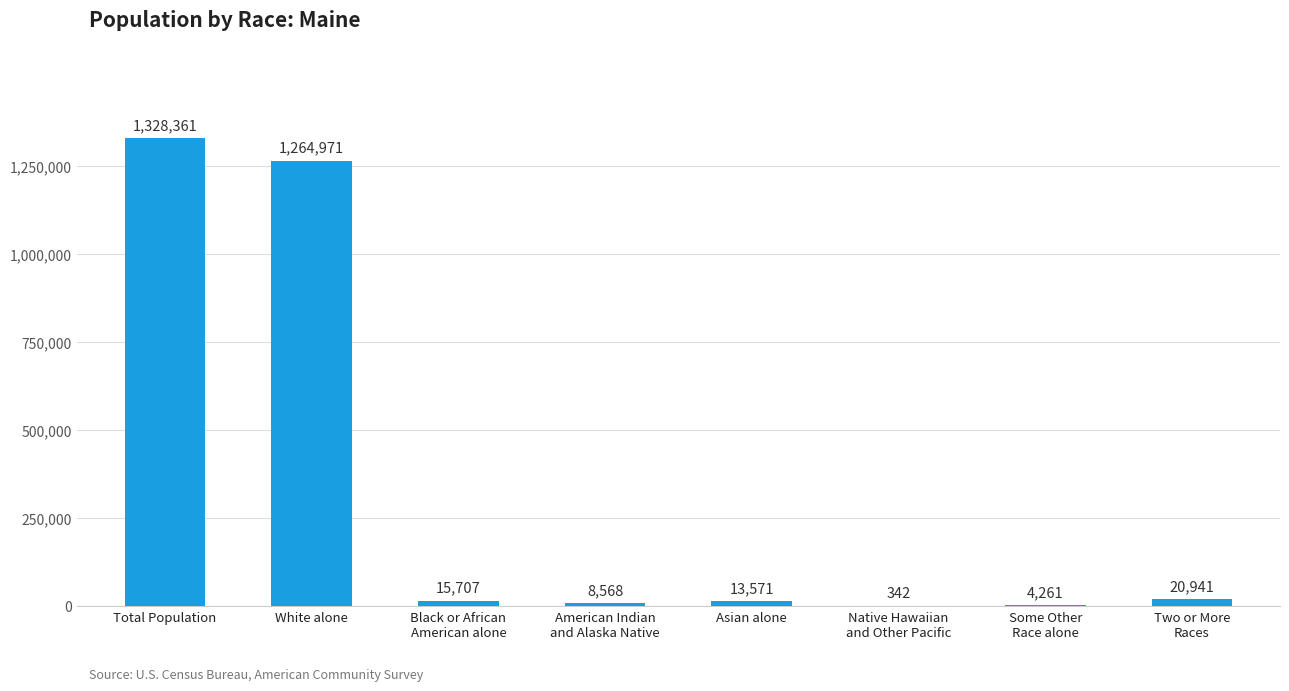

What is the change in value from Total Population to White alone?

-63390